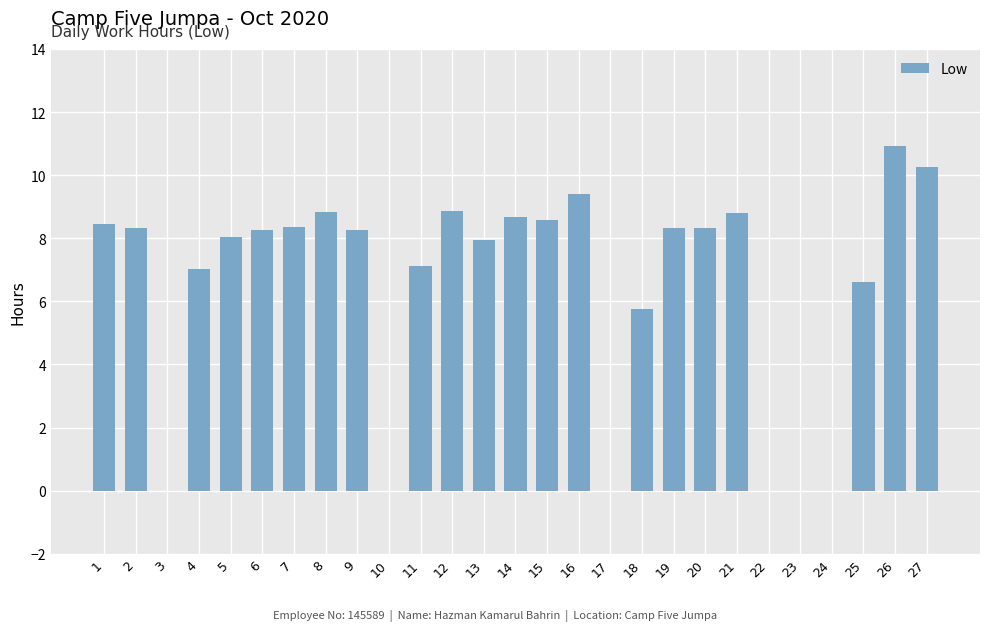

At which label is the value closest to 5?

18